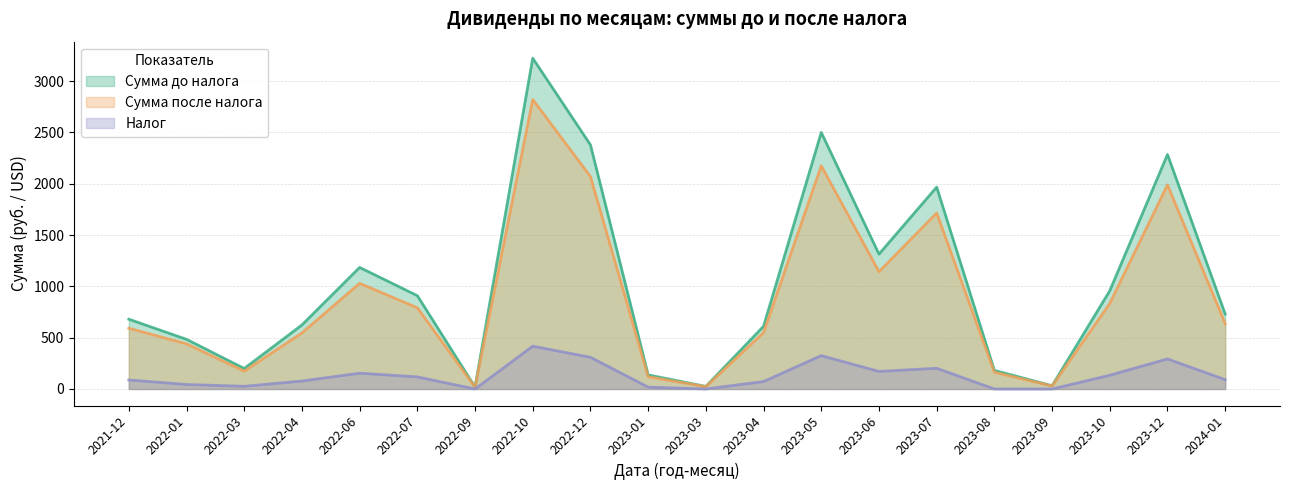

The Сумма до налога series shows 24.9 at 2023-03. True or false?

True